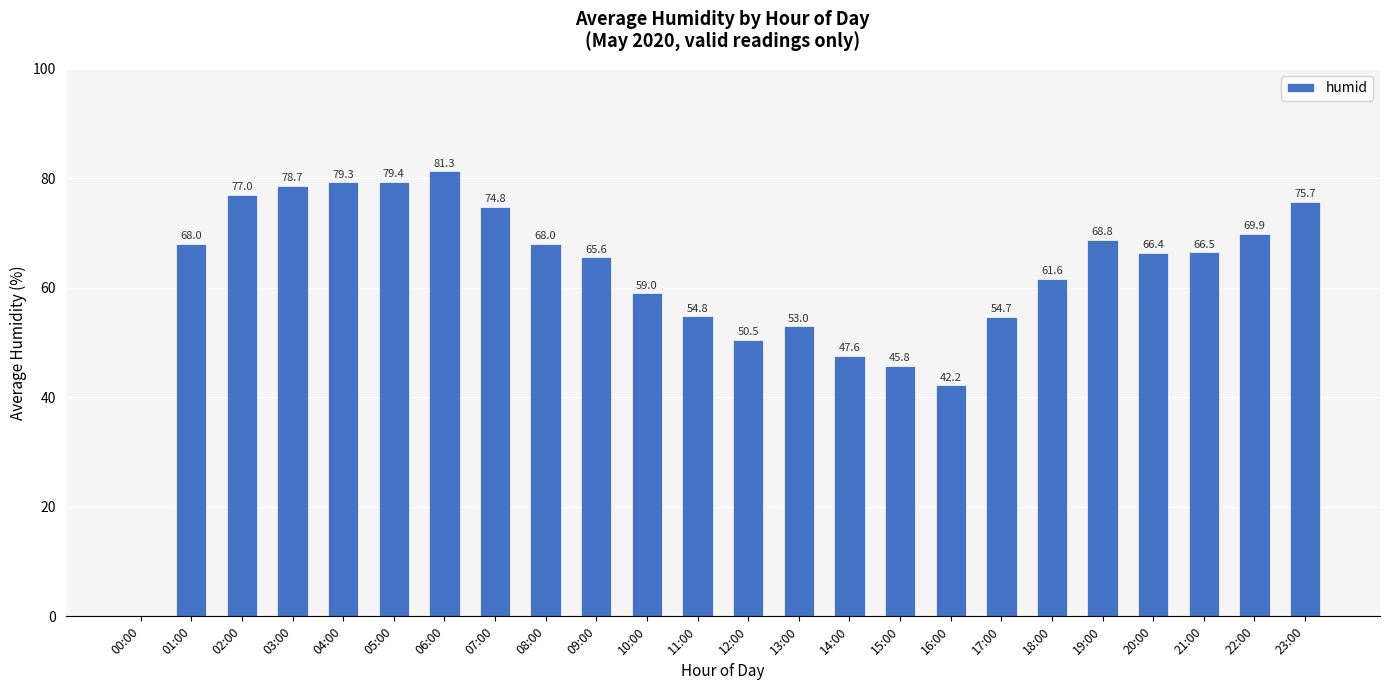

Is it true that the value at 14:00 is 47.6?

True